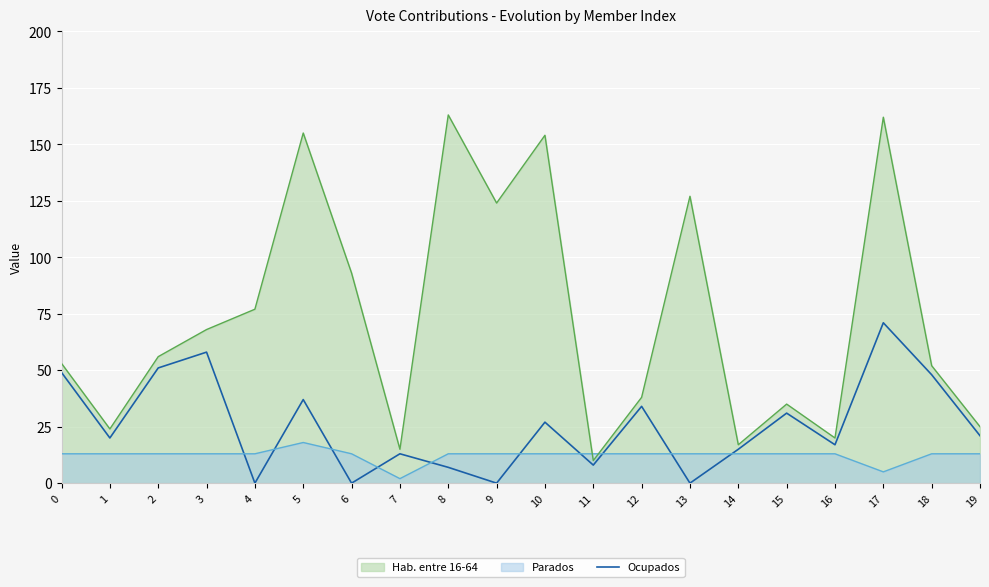

The value at 3 is 13. True or false?

False